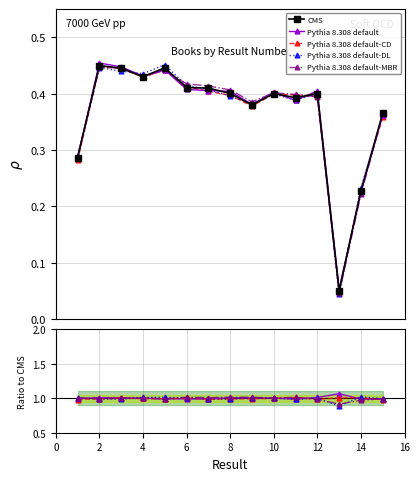

At which label does Pythia 8.308 default first exceed 1?

2